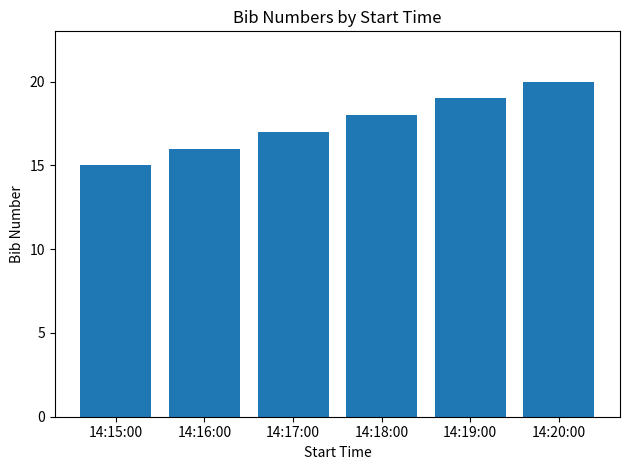

What is the label of the 2nd bar from the right?

14:19:00